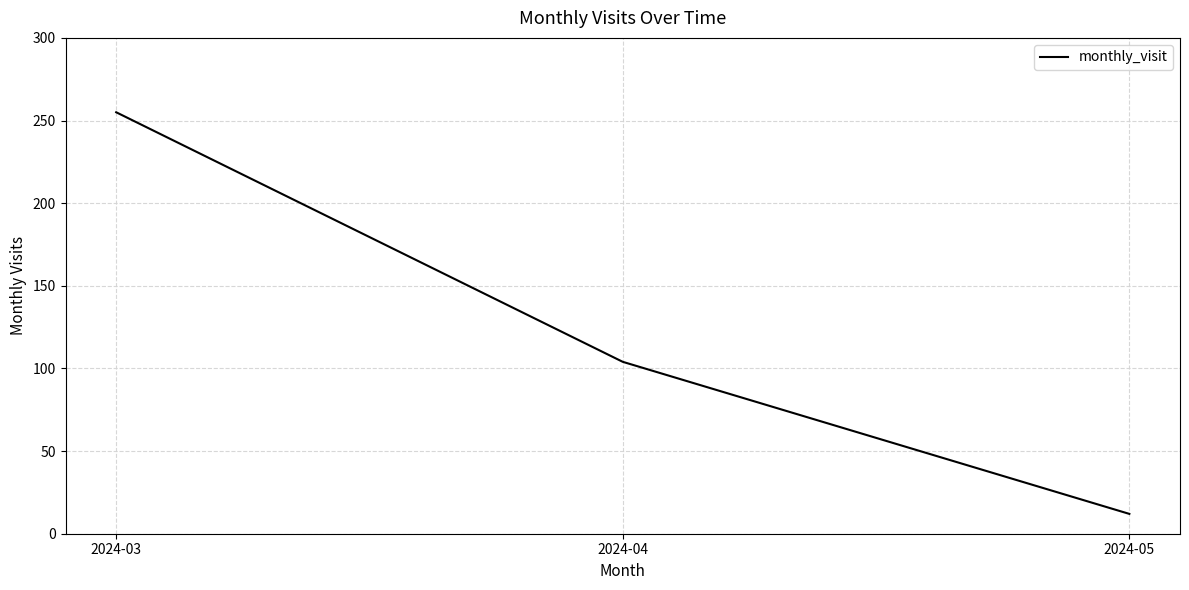

Reading right to left, list all the values displayed in this chart.

2024-05=12	2024-04=104	2024-03=255